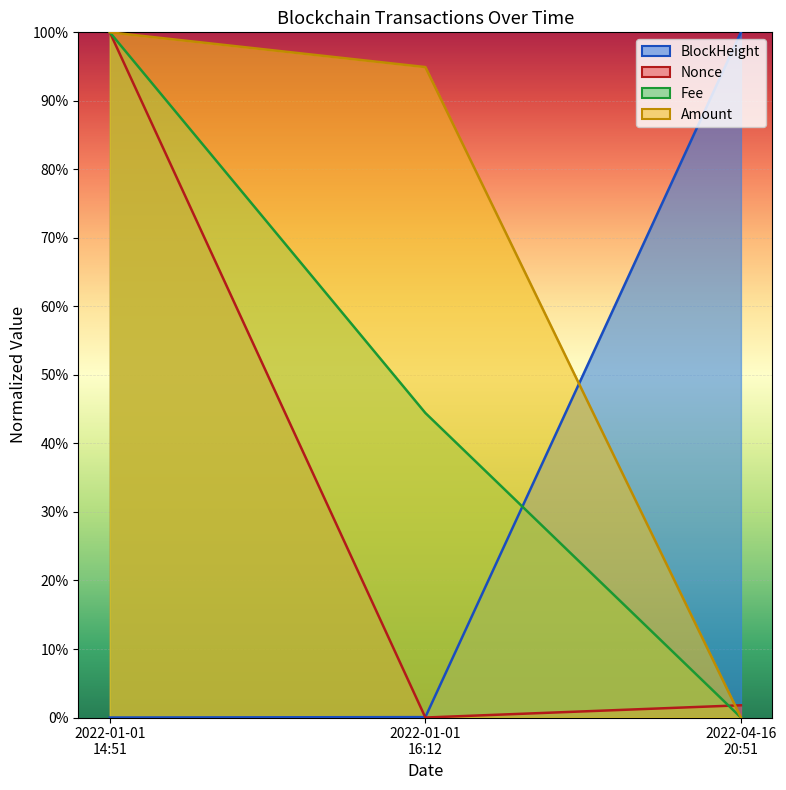

True or false: Fee has a value of -33.7 at 2022-04-16 20:51.

False